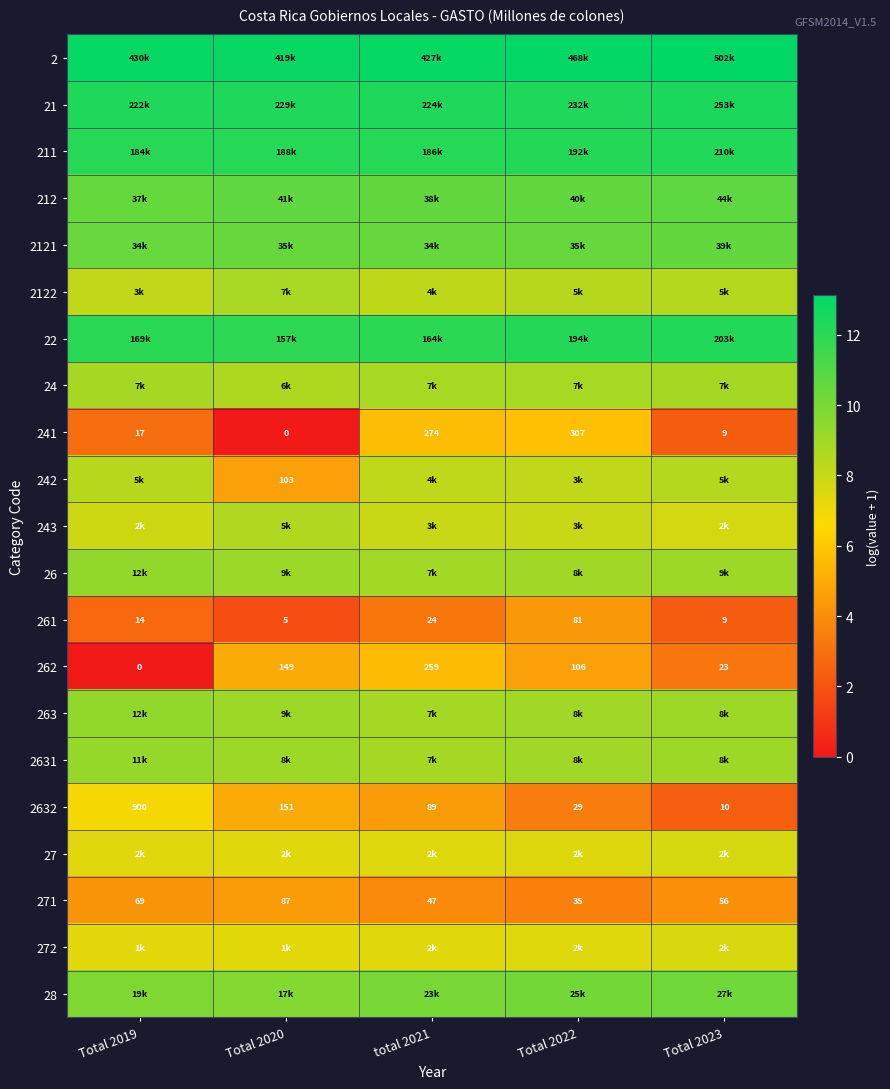

List the series in order of their peak value, highest first.

2, 21, 211, 22, 212, 2121, 28, 26, 263, 2631, 24, 2122, 243, 242, 27, 272, 2632, 241, 262, 271, 261